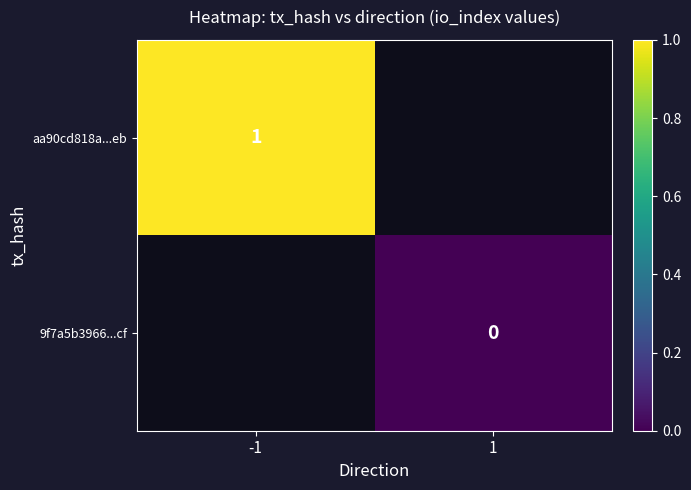

The value of aa90cd818a...eb at -1 is 1. True or false?

True